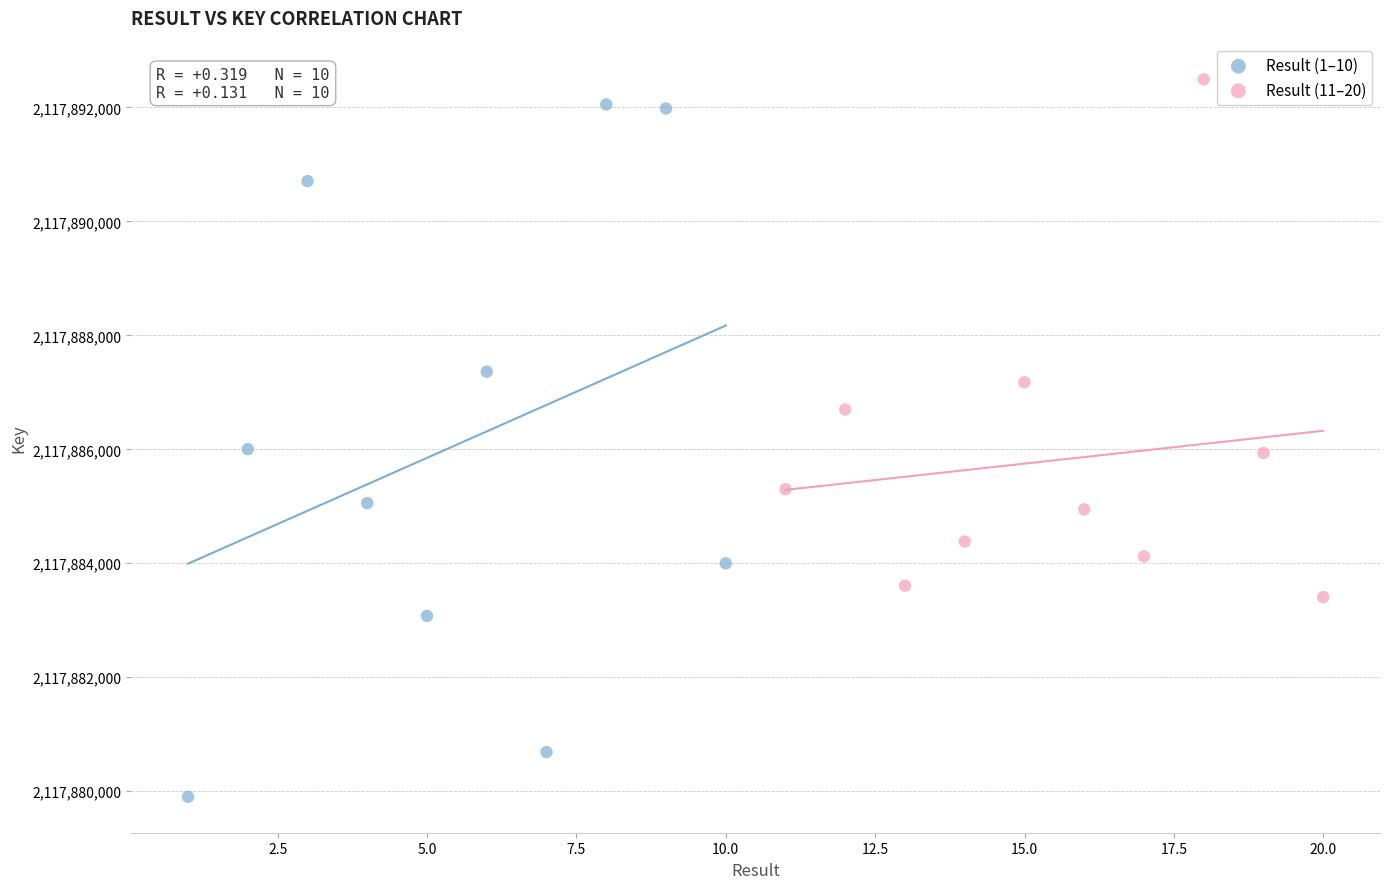

Which series has the widest spread of Y values?

Result (1–10)